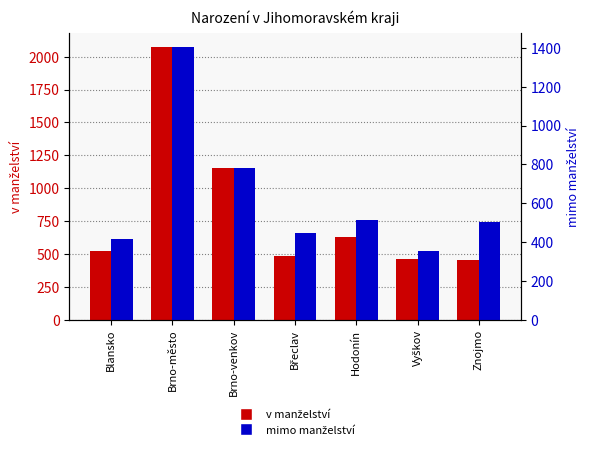

Reading left to right, extract all data points from this chart.

v manželství: Blansko=523	Brno-město=2073	Brno-venkov=1156	Břeclav=481	Hodonín=628	Vyškov=458	Znojmo=454
mimo manželství: Blansko=413	Brno-město=1404	Brno-venkov=780	Břeclav=446	Hodonín=513	Vyškov=351	Znojmo=502